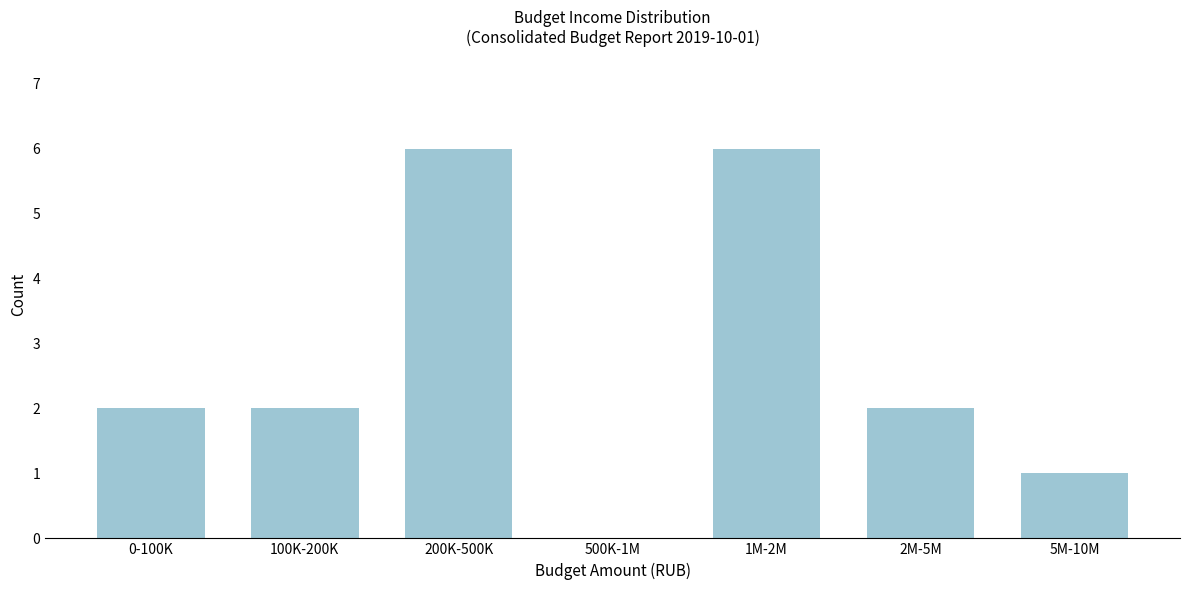

Reading left to right, what are all the values shown in this chart?

0-100K=2	100K-200K=2	200K-500K=6	500K-1M=0	1M-2M=6	2M-5M=2	5M-10M=1